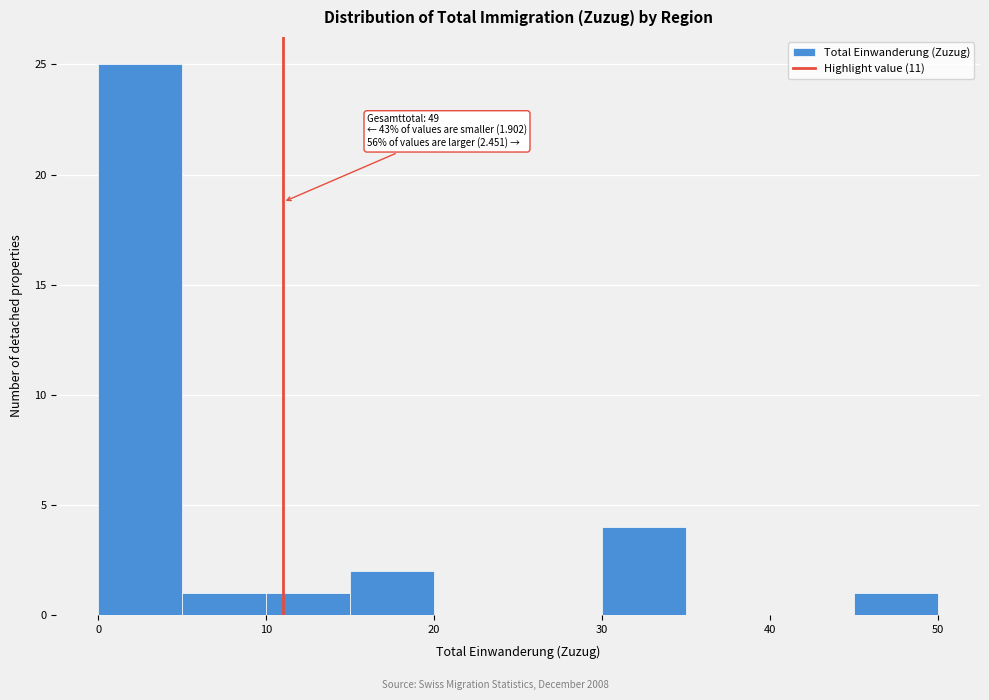

Which range on the x-axis has the tallest bar?

0 to 5